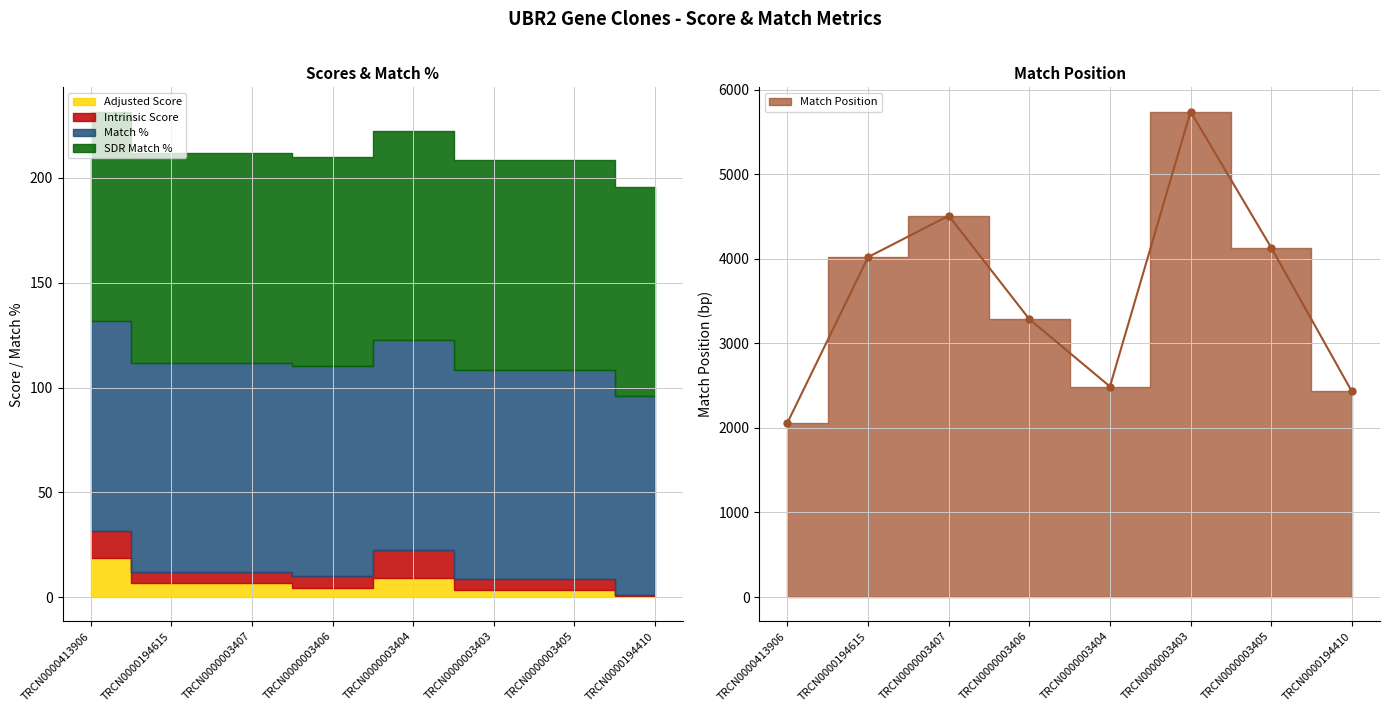

What is the label of the 8th point from the left?

TRCN0000194410